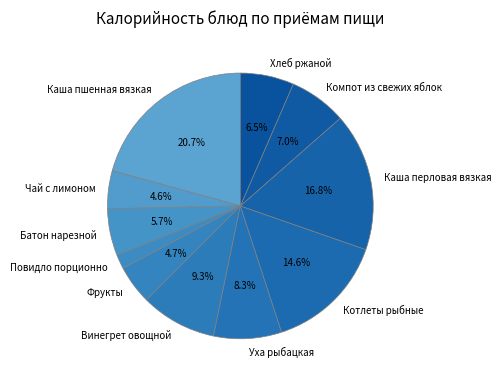

How many segments does this pie chart have?

11